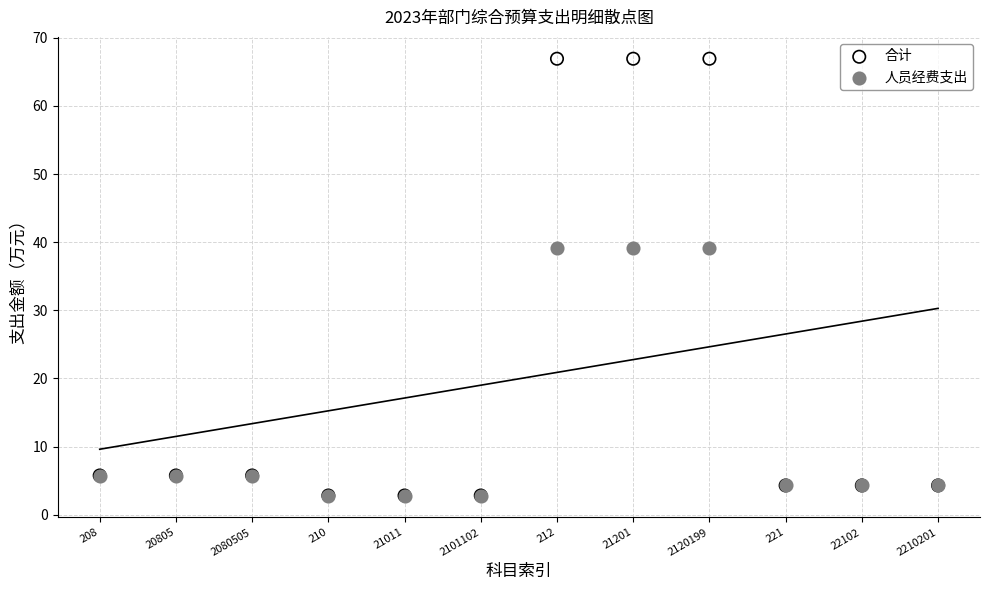

Which series has the largest Y range (max minus min)?

合计